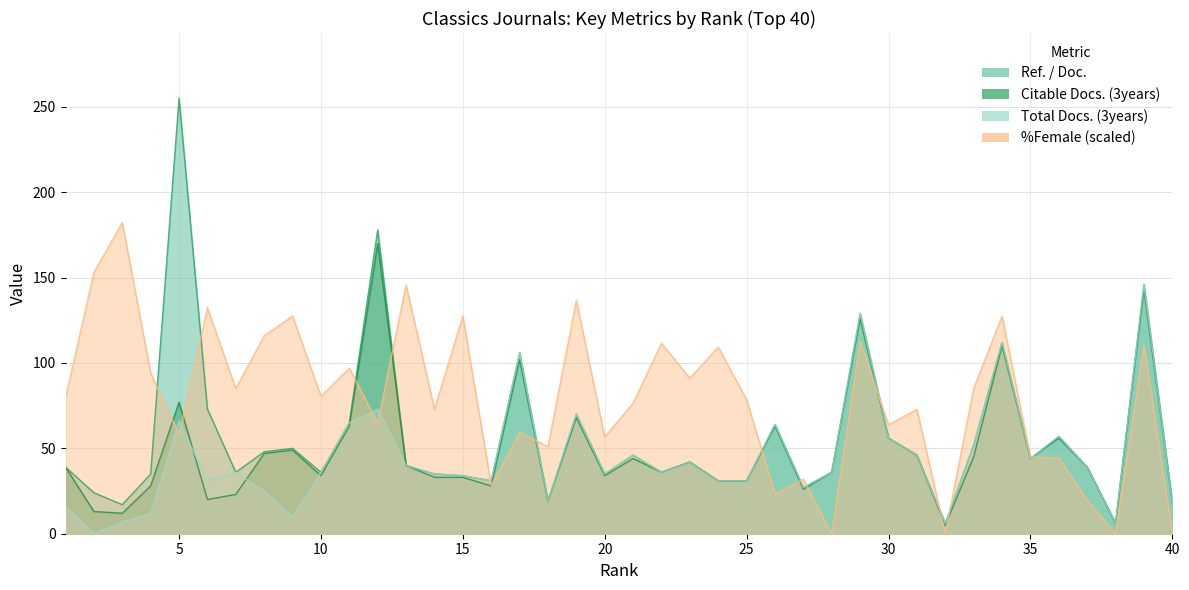

Between 6 and 40, which is larger?

6